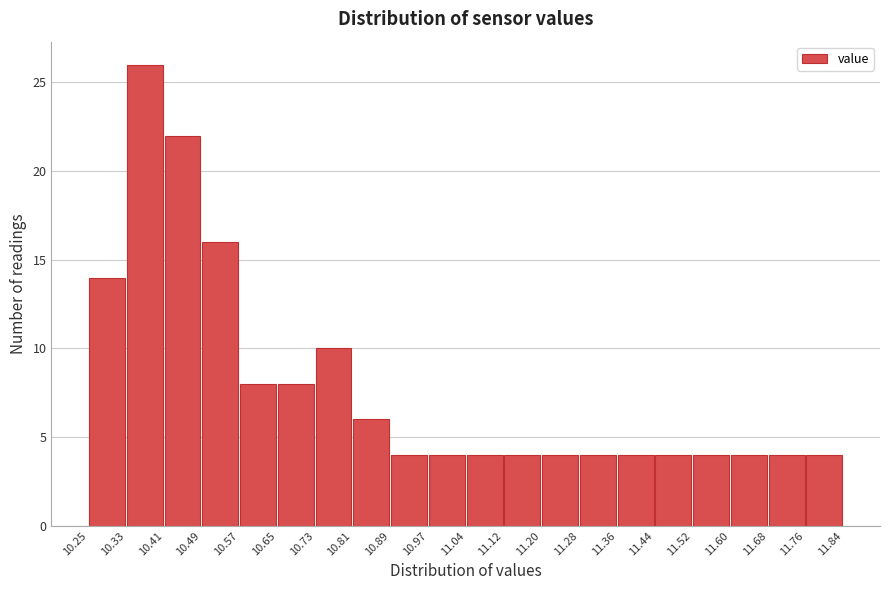

Over which range of the x-axis is the bar tallest?

10.33 to 10.41